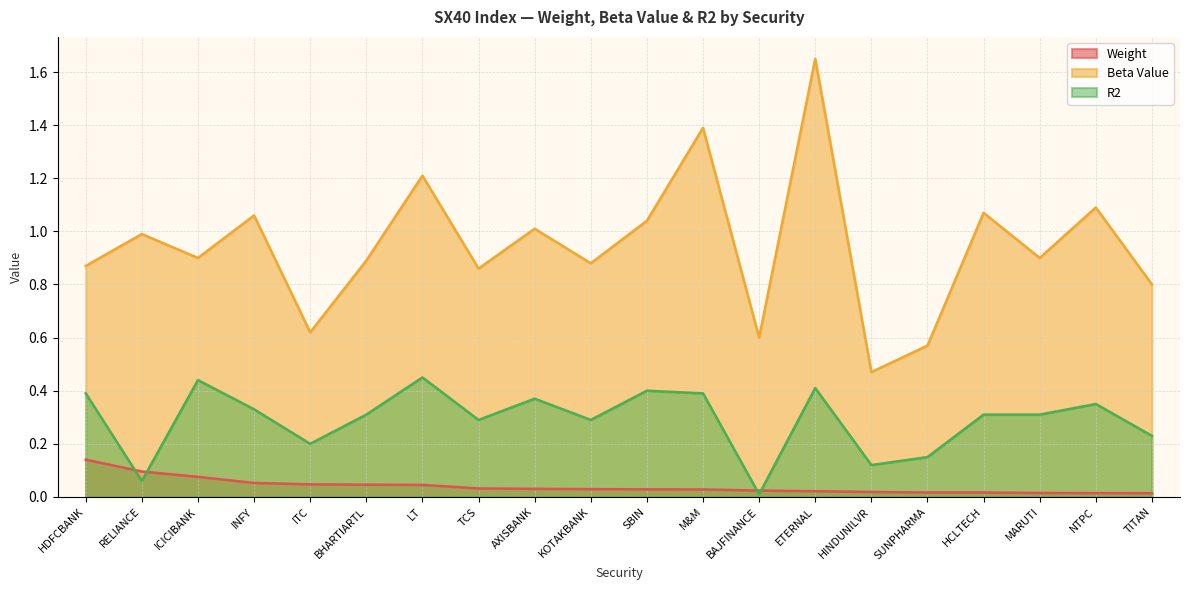

What is the label of the 1st point from the left?

HDFCBANK